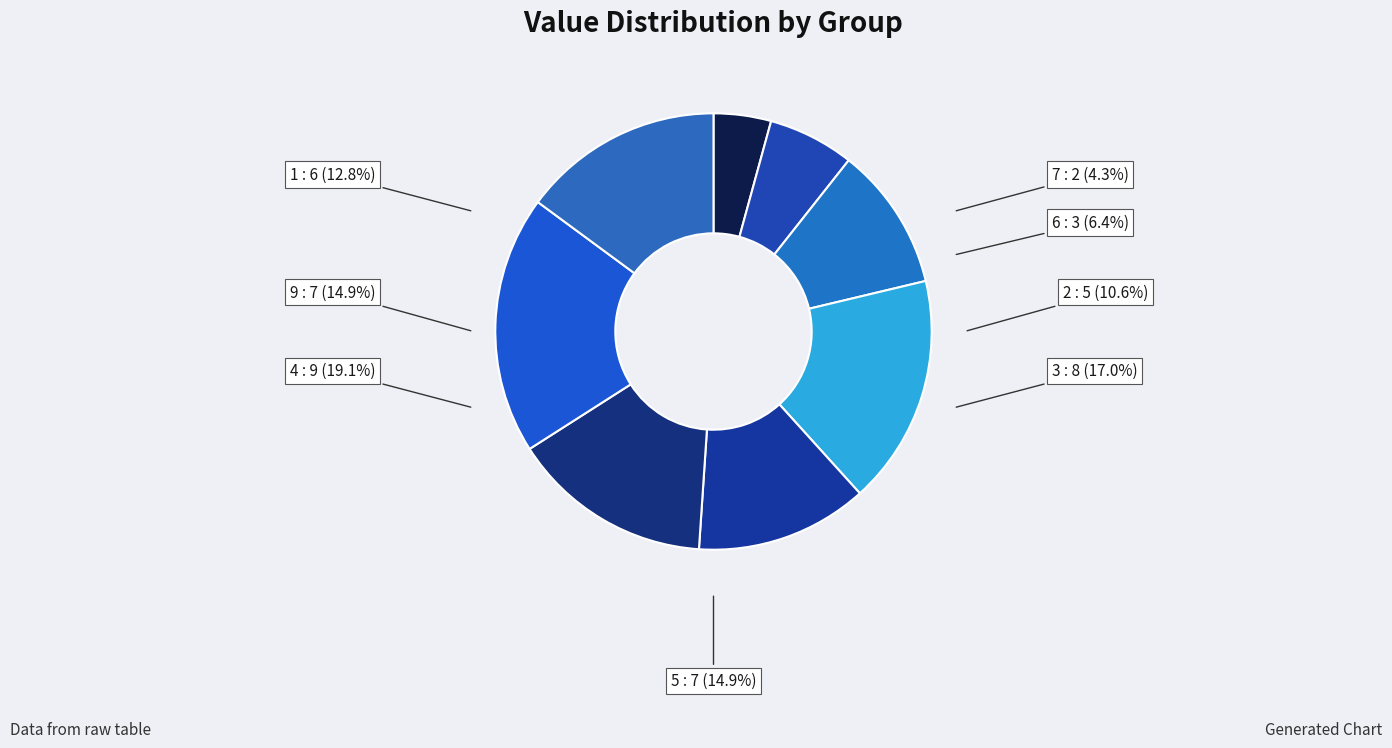

How many slices are in this pie chart?

8